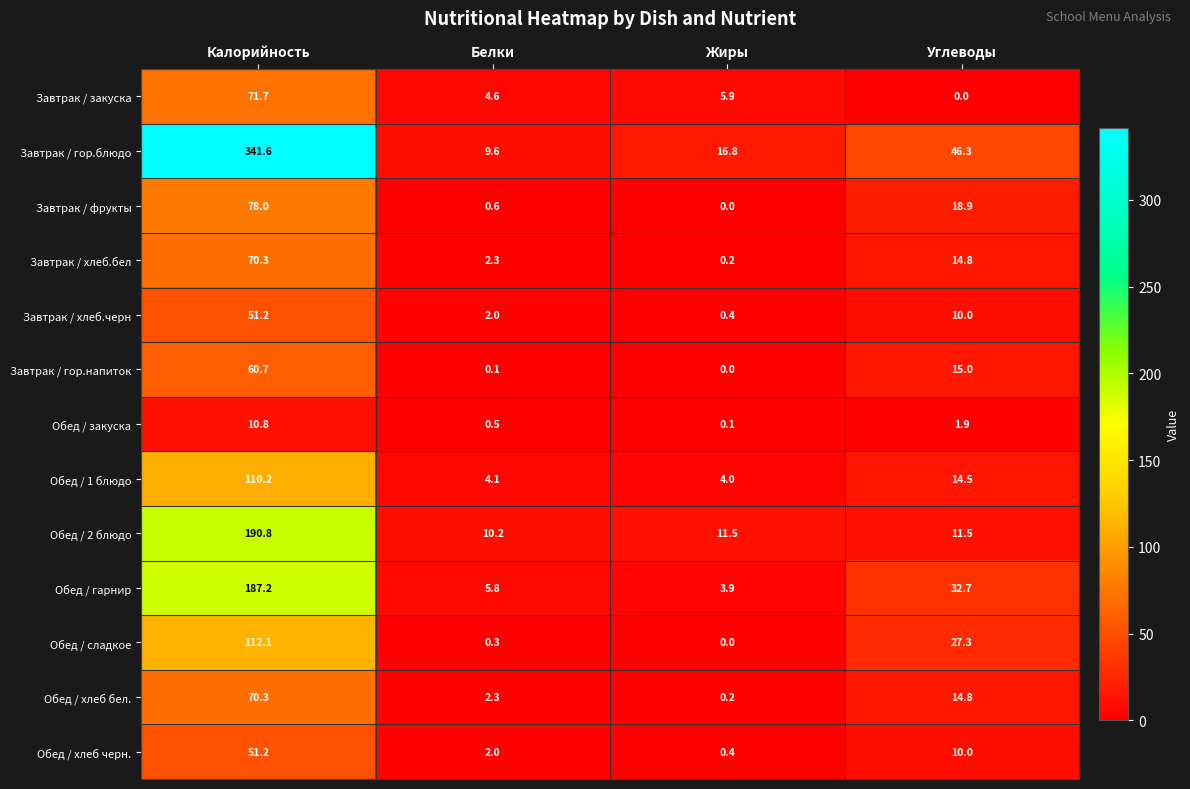

List the labels in order of Завтрак / гор.блюдо value, smallest first.

Белки, Жиры, Углеводы, Калорийность